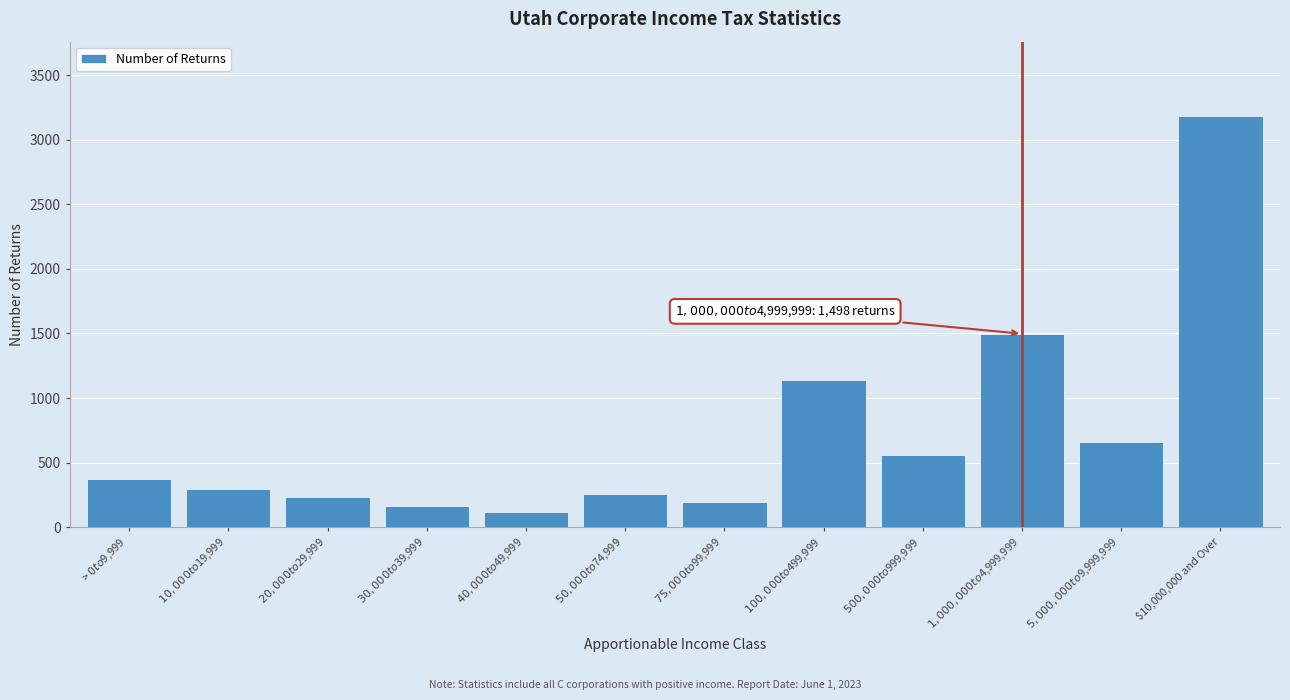

Reading left to right, list all the values displayed in this chart.

376	297	233	168	117	259	197	1143	562	1498	657	3186